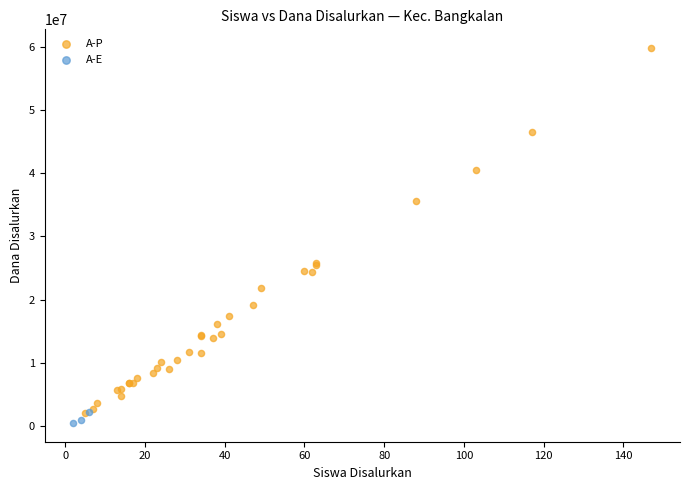

Which series reaches the maximum Y coordinate?

A-P